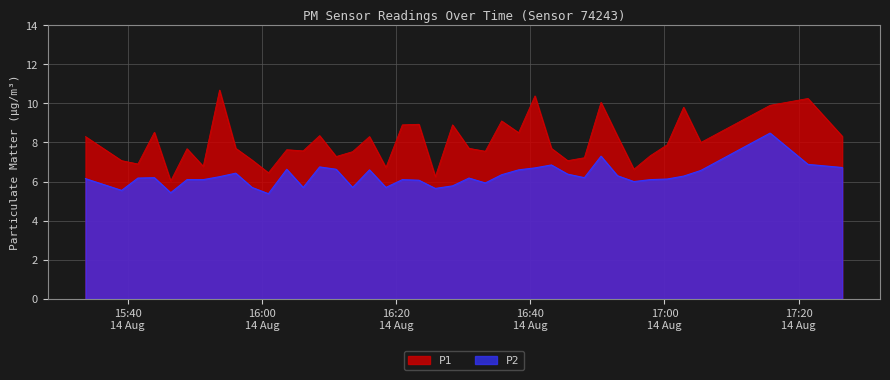

Is it true that P1 equals 7.1 at 2022-08-14T15:58:32?

True